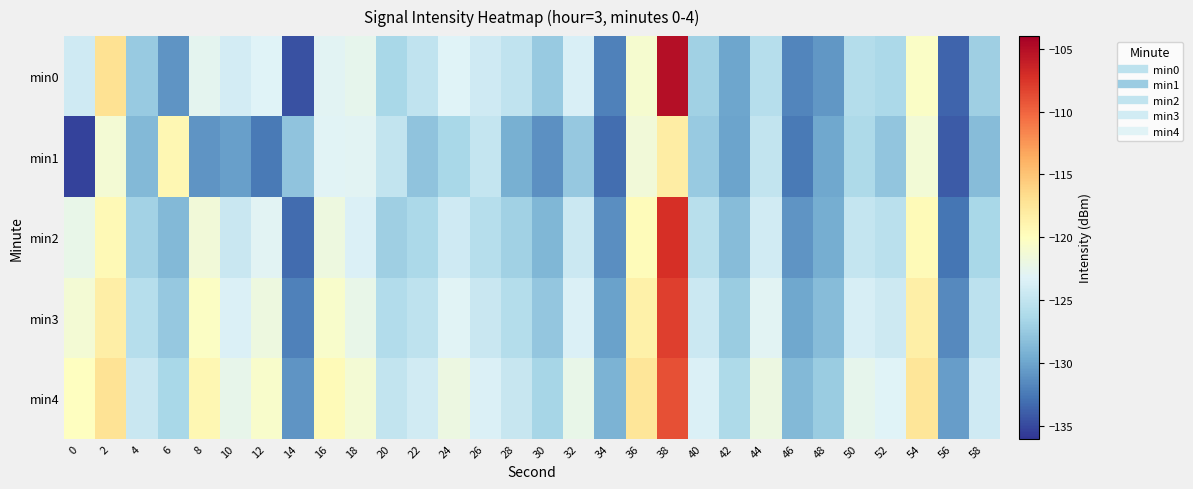

Reading left to right, extract all data points from this chart.

min0: 0=-124.2	2=-117.0	4=-127.5	6=-130.9	8=-122.6	10=-124.0	12=-123.2	14=-134.5	16=-122.9	18=-122.5	20=-126.5	22=-125.1	24=-123.2	26=-124.2	28=-125.1	30=-127.5	32=-123.5	34=-132.1	36=-120.9	38=-105.1	40=-126.9	42=-129.9	44=-125.7	46=-131.8	48=-130.8	50=-125.8	52=-126.3	54=-120.4	56=-133.5	58=-127.1
min1: 0=-135.3	2=-121.2	4=-128.7	6=-119.1	8=-130.9	10=-130.3	12=-132.4	14=-127.9	16=-123.1	18=-122.9	20=-125.0	22=-128.0	24=-126.5	26=-124.8	28=-129.3	30=-131.2	32=-127.6	34=-133.1	36=-121.5	38=-118.2	40=-127.4	42=-130.1	44=-124.9	46=-132.5	48=-129.8	50=-126.2	52=-127.8	54=-121.3	56=-134.1	58=-128.5
min2: 0=-122.3	2=-119.5	4=-126.8	6=-128.7	8=-121.4	10=-124.6	12=-122.9	14=-133.2	16=-121.8	18=-123.4	20=-127.1	22=-126.3	24=-124.2	26=-125.7	28=-126.9	30=-128.8	32=-124.5	34=-131.3	36=-119.7	38=-107.2	40=-125.6	42=-128.4	44=-124.1	46=-130.9	48=-129.5	50=-124.8	52=-125.4	54=-119.6	56=-132.7	58=-126.4
min3: 0=-121.2	2=-118.3	4=-125.7	6=-127.6	8=-120.3	10=-123.5	12=-121.8	14=-132.1	16=-120.7	18=-122.3	20=-126.0	22=-125.2	24=-123.1	26=-124.6	28=-125.8	30=-127.7	32=-123.4	34=-130.2	36=-118.6	38=-108.1	40=-124.5	42=-127.3	44=-123.0	46=-129.8	48=-128.4	50=-123.7	52=-124.3	54=-118.5	56=-131.6	58=-125.3
min4: 0=-120.1	2=-117.2	4=-124.6	6=-126.5	8=-119.2	10=-122.4	12=-120.7	14=-131.0	16=-119.6	18=-121.2	20=-124.9	22=-124.1	24=-122.0	26=-123.5	28=-124.7	30=-126.6	32=-122.3	34=-129.1	36=-117.5	38=-109.0	40=-123.4	42=-126.2	44=-121.9	46=-128.7	48=-127.3	50=-122.6	52=-123.2	54=-117.4	56=-130.5	58=-124.2